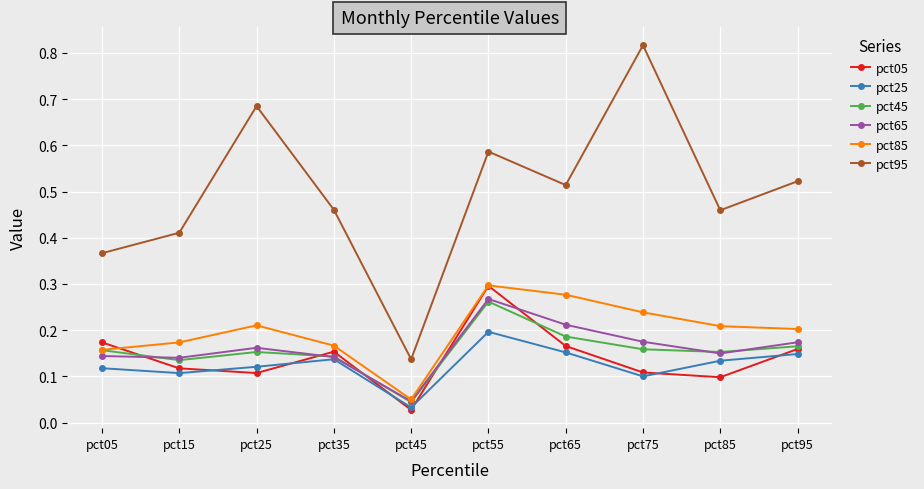

How many series are shown in this chart?

6